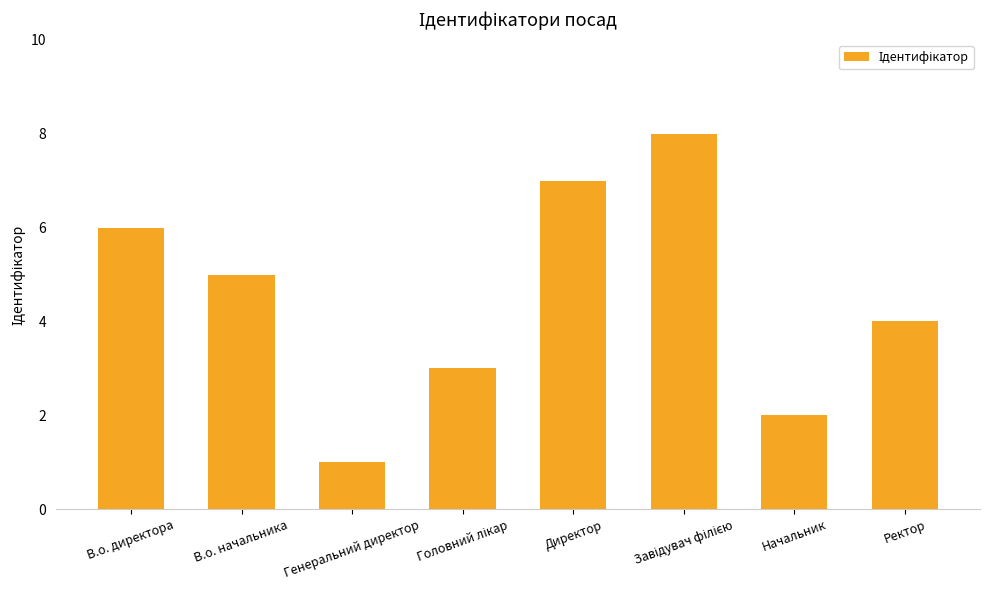

What is the value of the 4th bar from the left?

3